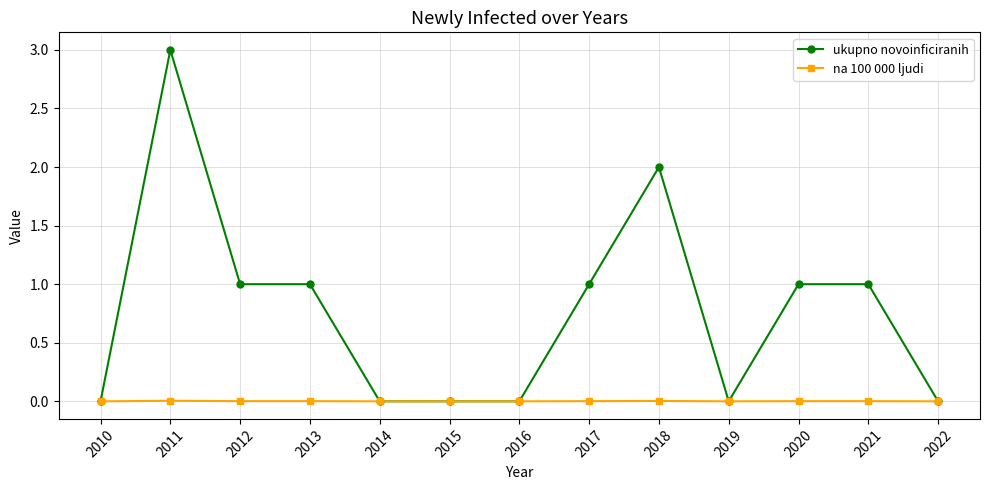

Does the chart display data point markers on the line(s)?

Yes